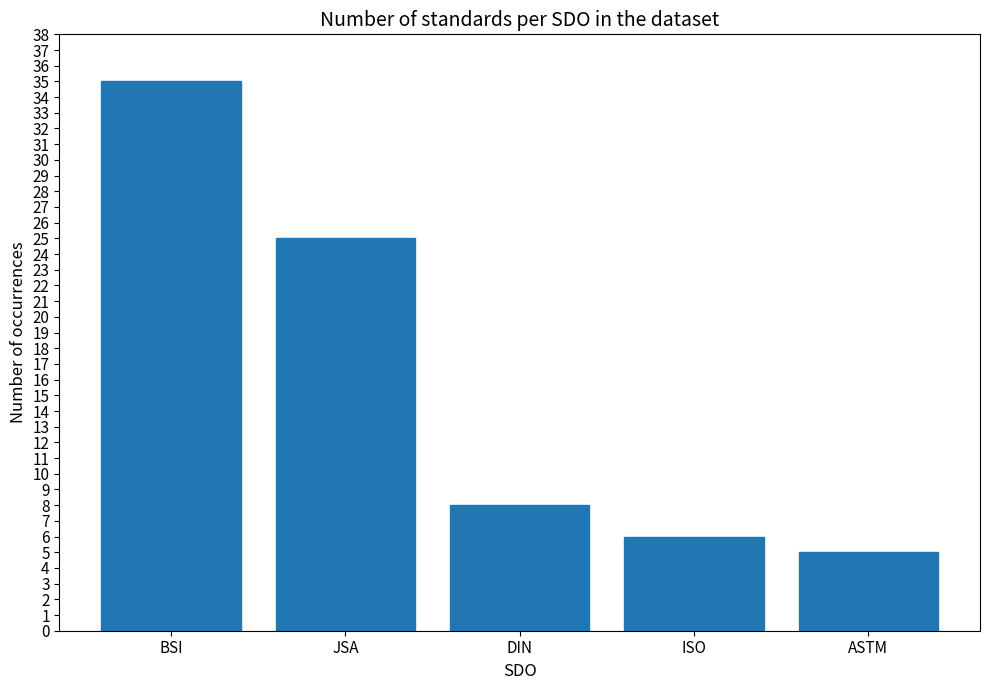

The value at DIN is 12. True or false?

False